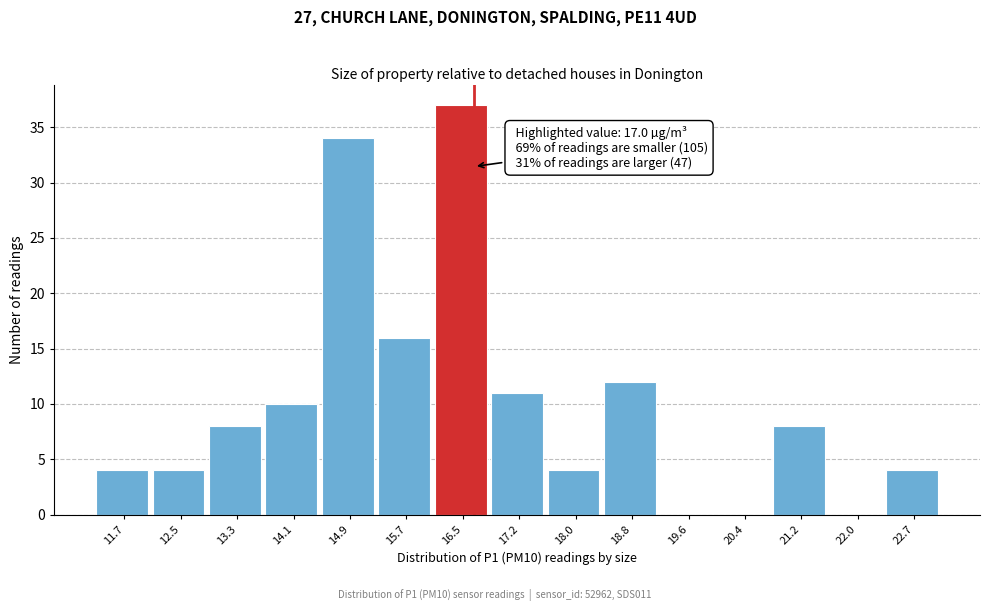

Reading left to right, extract all data points from this chart.

11.7=4	12.5=4	13.3=8	14.1=10	14.9=34	15.7=16	16.5=37	17.2=11	18.0=4	18.8=12	19.6=0	20.4=0	21.2=8	22.0=0	22.7=4